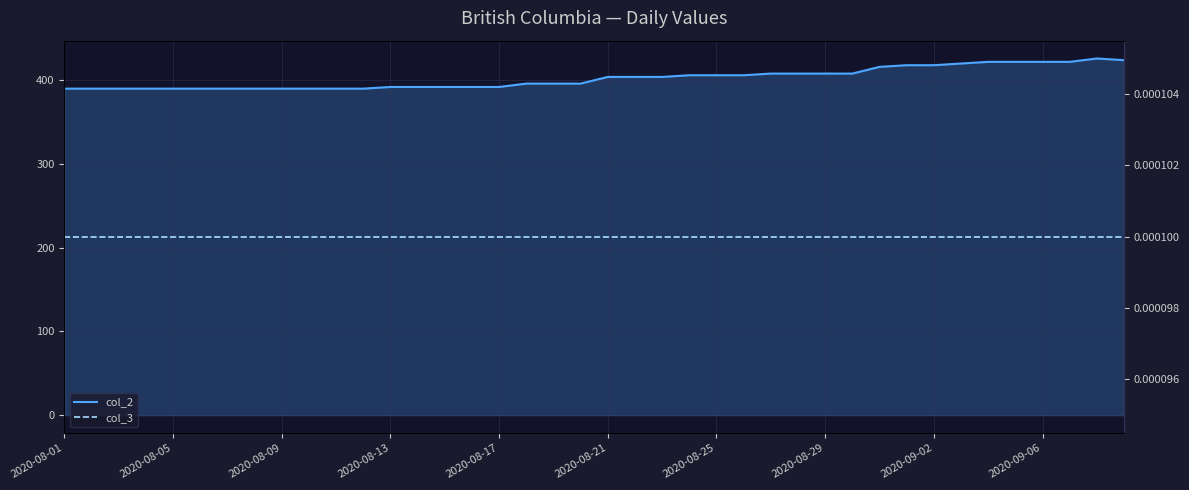

What is the difference between the col_2 values at 2020-08-25 and 20?

14.0